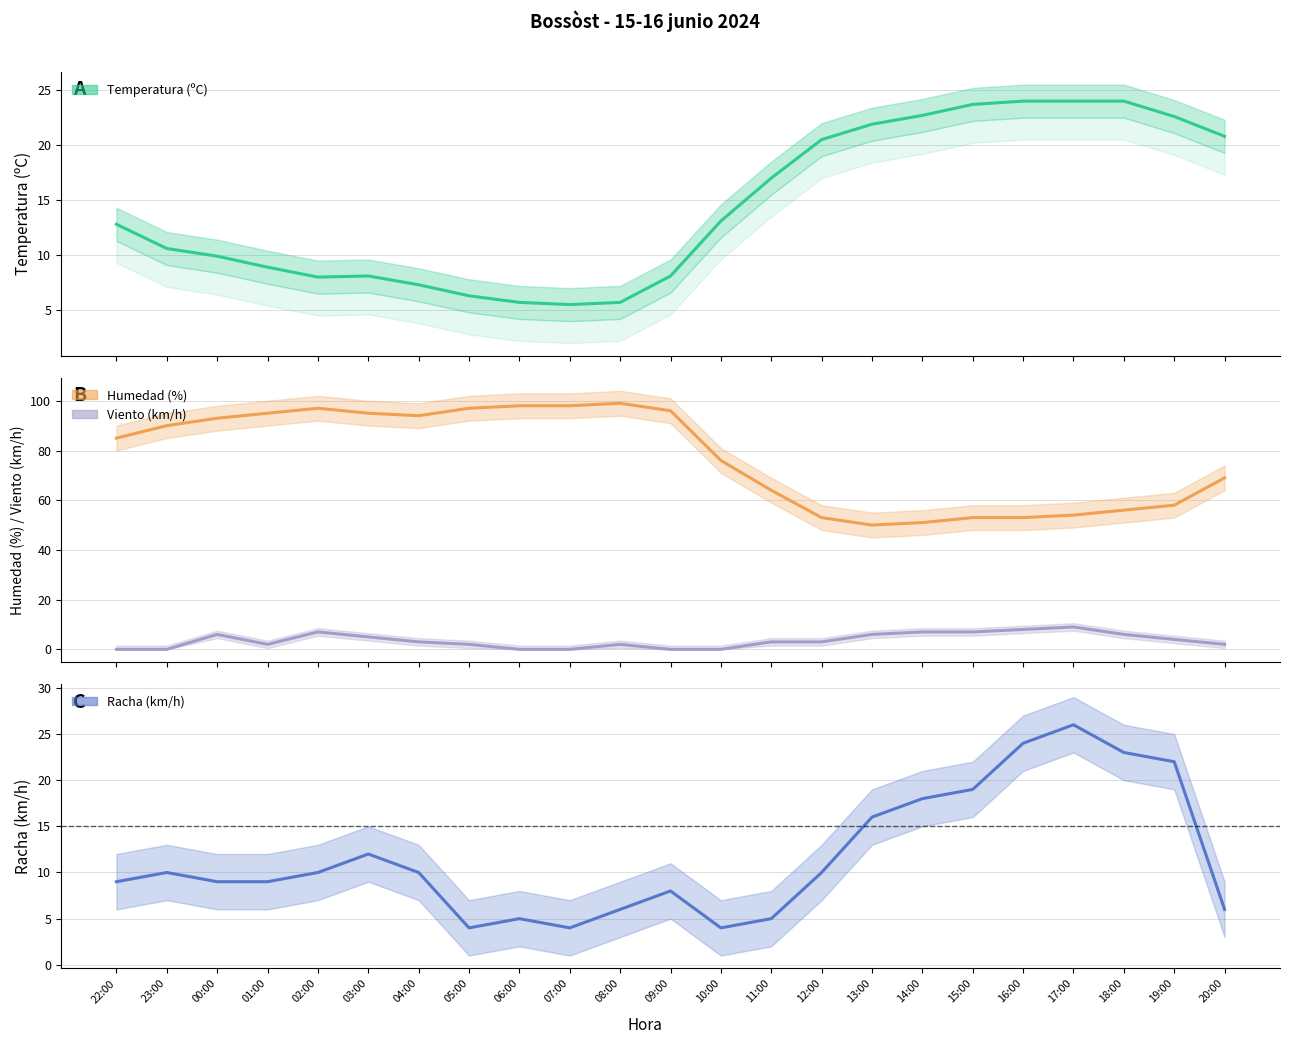

What is the difference between the maximum and minimum values in the Racha (km/h) series?

22.0